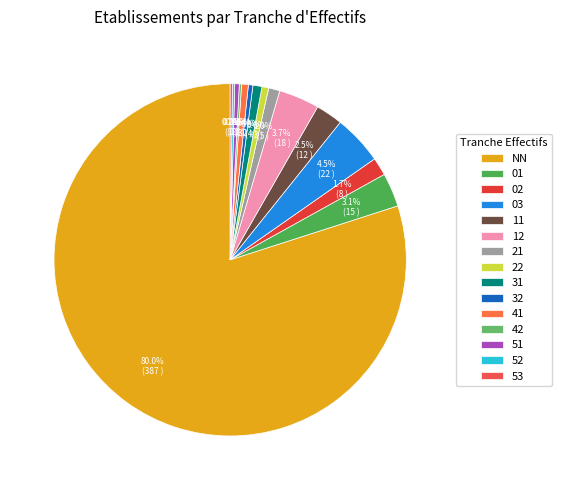

Is 01 the majority of the pie?

No